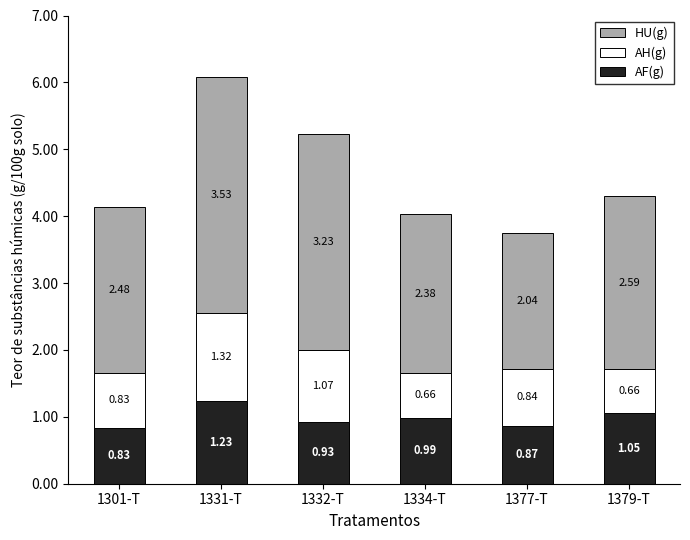

At which category is the sum across all series the highest?

1331-T